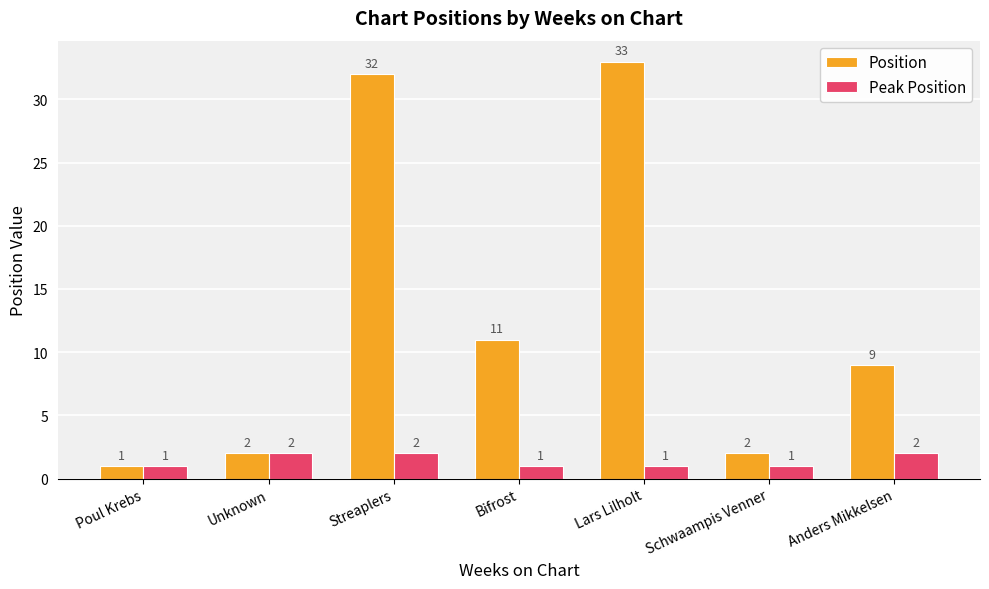

What is the difference between the Peak Position values at Unknown and Poul Krebs?

1